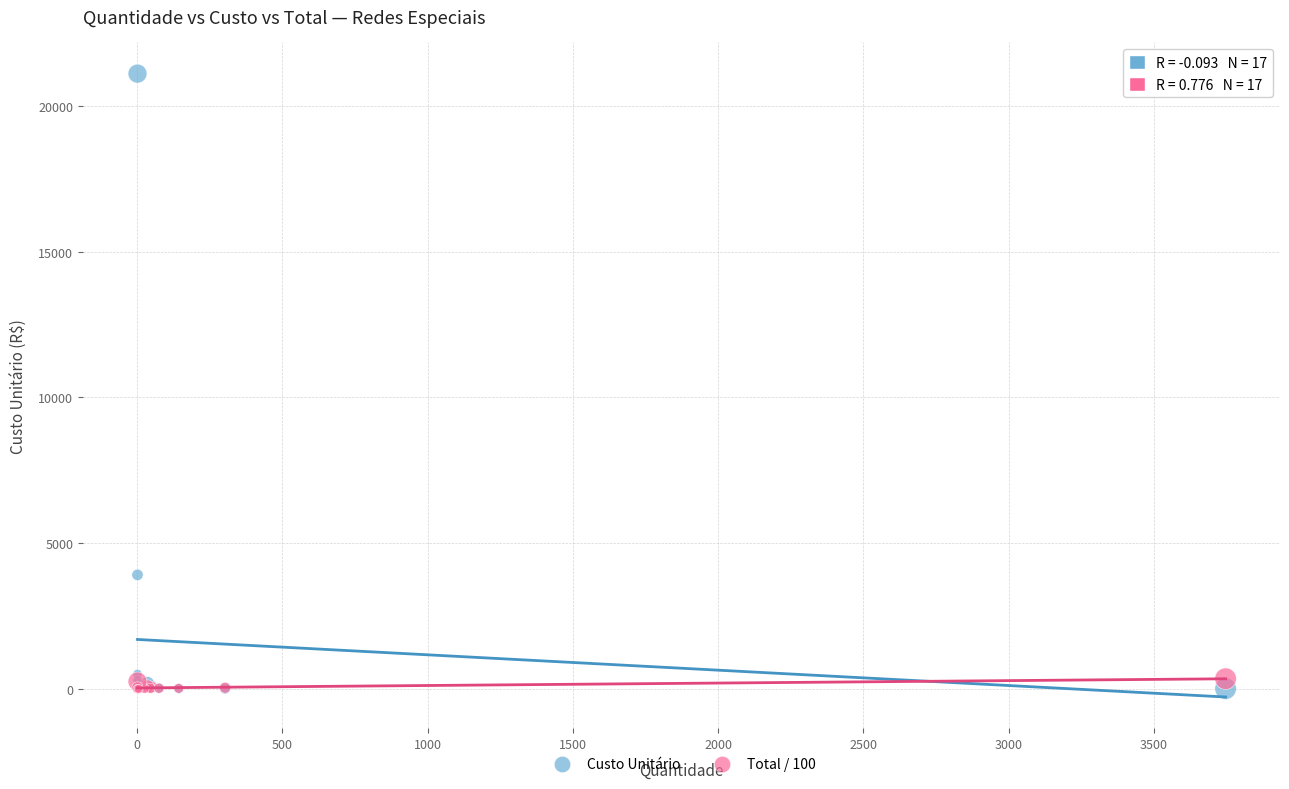

Across all series, what Y value is closest to 10555?

3911.8